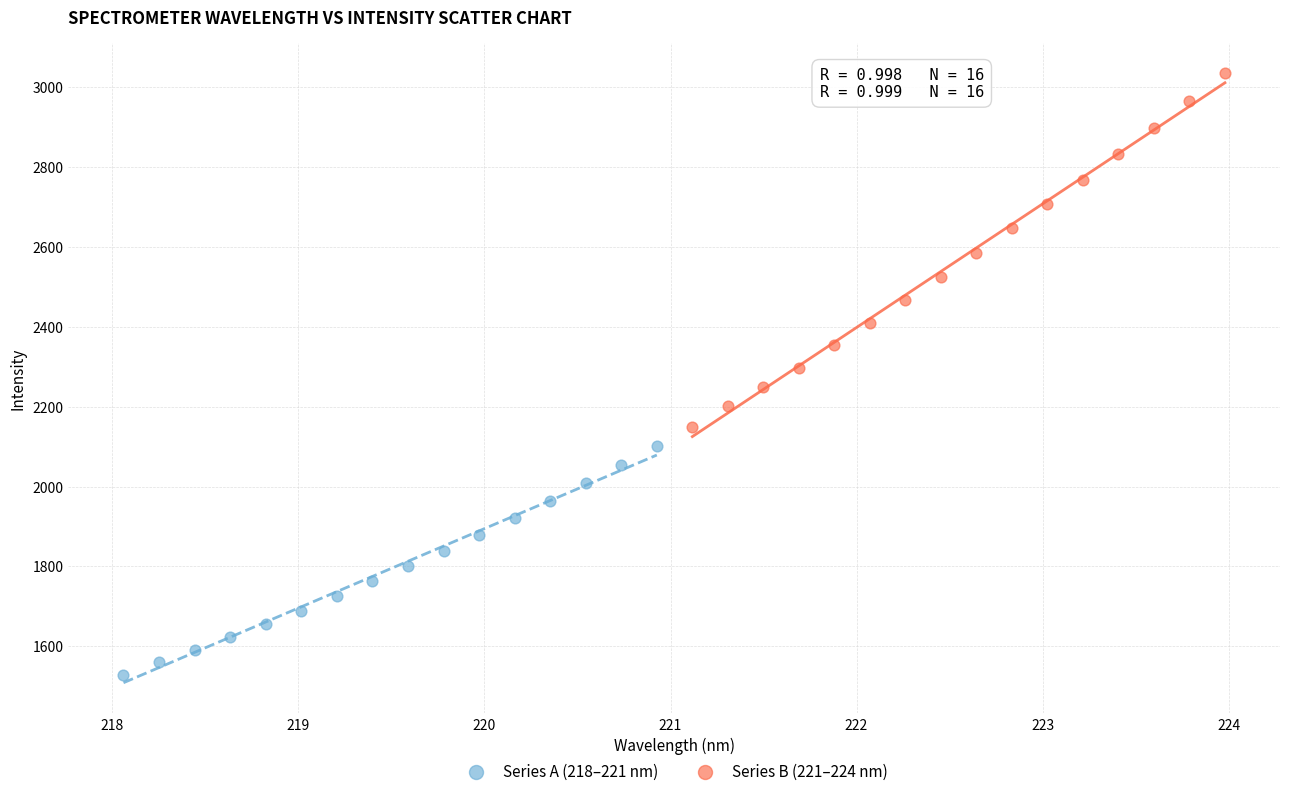

What are all the series names shown in the legend?

Series A (218–221 nm), Series B (221–224 nm)